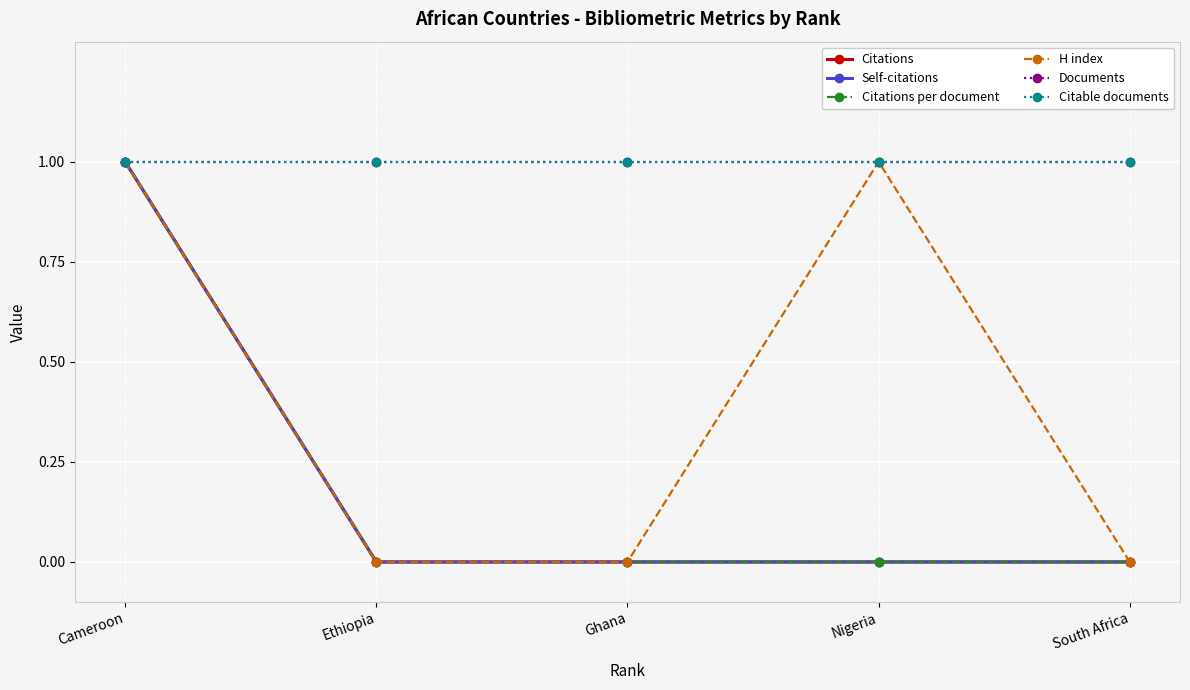

Is this an area chart (filled region under the line)?

No